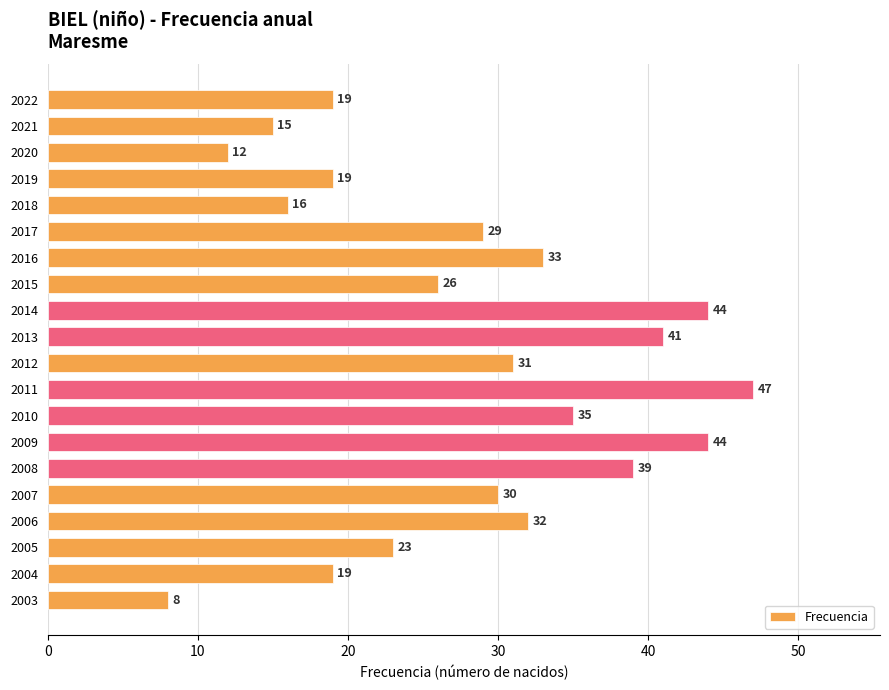

What is the average value?

28